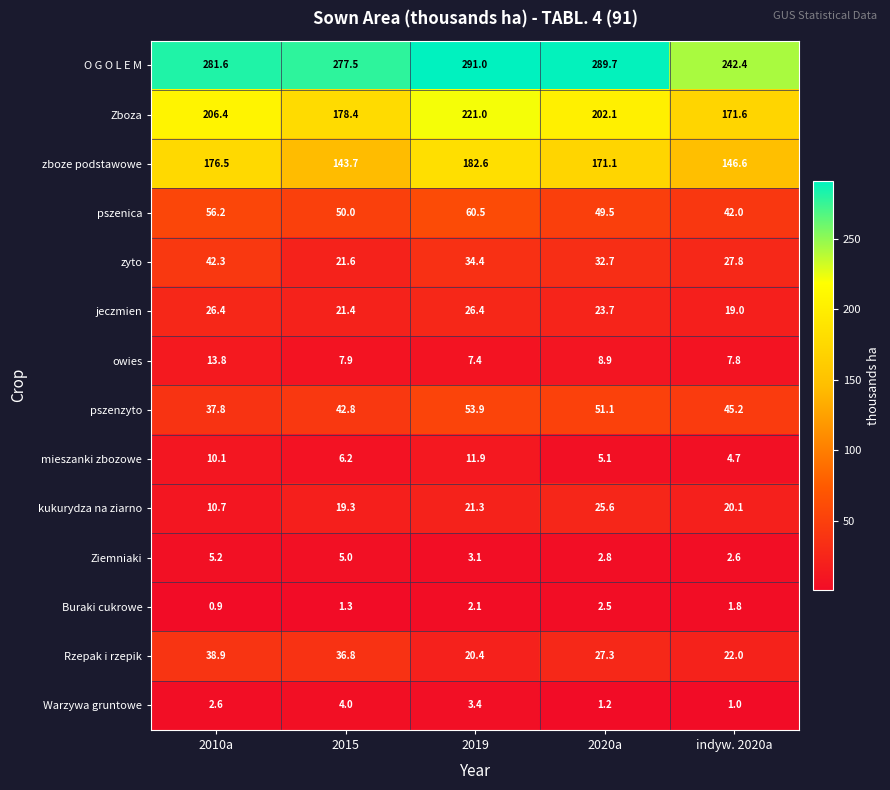

What is the smallest value displayed?

0.9